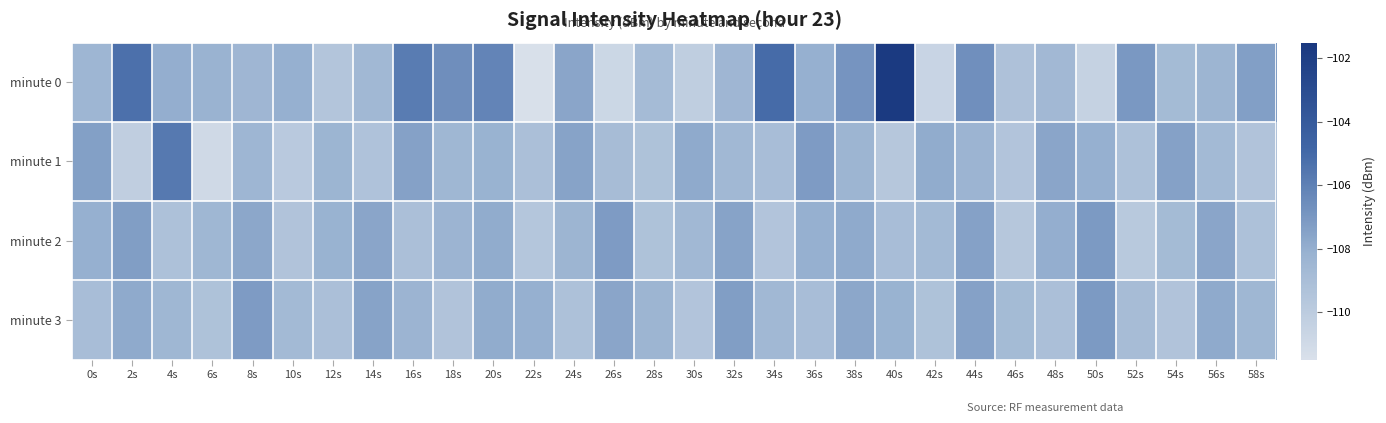

At which category is the sum across all series the highest?

40s